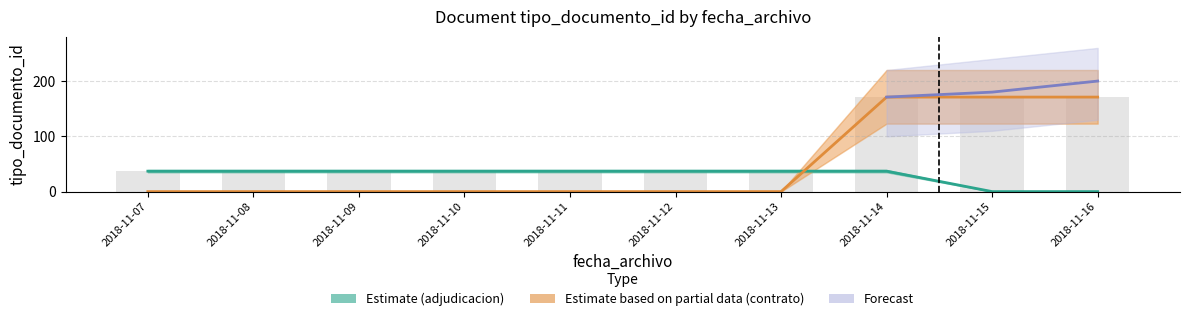

Reading left to right, list all the values displayed in this chart.

Estimate (adjudicacion): 2018-11-07=37	2018-11-08=37	2018-11-09=37	2018-11-10=37	2018-11-11=37	2018-11-12=37	2018-11-13=37	2018-11-14=37	2018-11-15=0	2018-11-16=0
Estimate based on partial data (contrato): 2018-11-07=0	2018-11-08=0	2018-11-09=0	2018-11-10=0	2018-11-11=0	2018-11-12=0	2018-11-13=0	2018-11-14=171	2018-11-15=171	2018-11-16=171